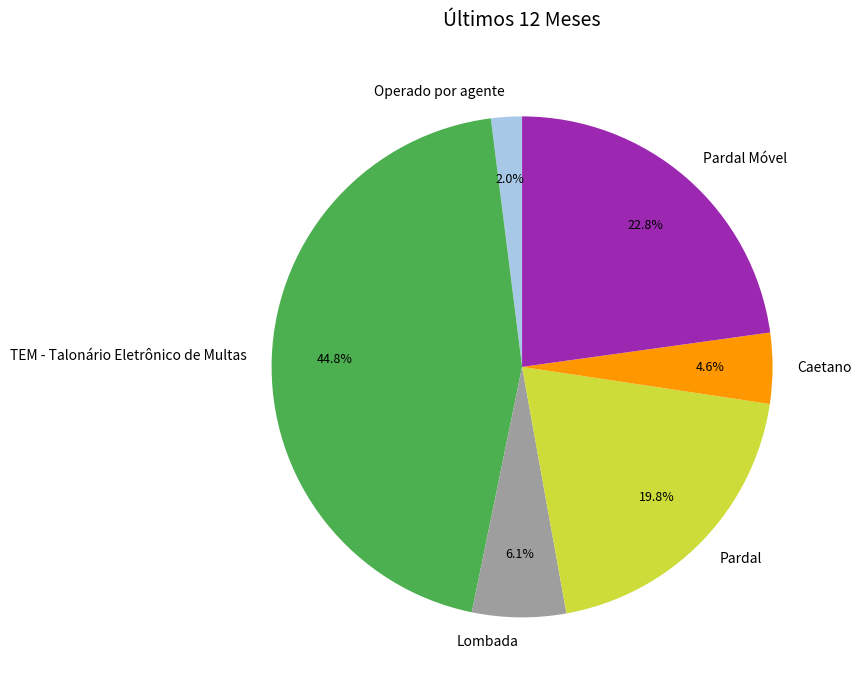

How much of the chart is everything except Pardal Móvel?

77.2%